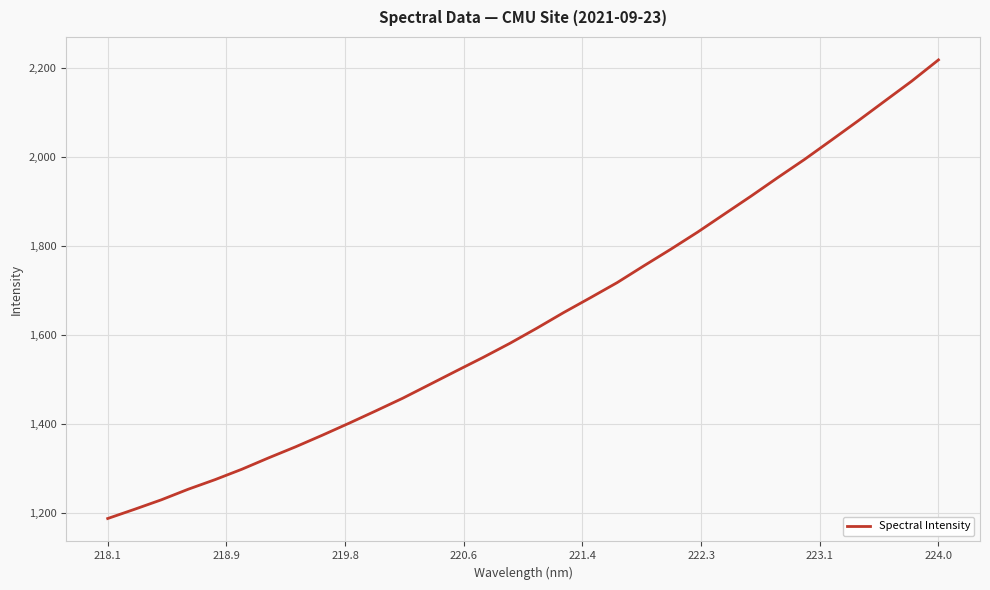

What is the maximum value shown in the chart?

2217.6